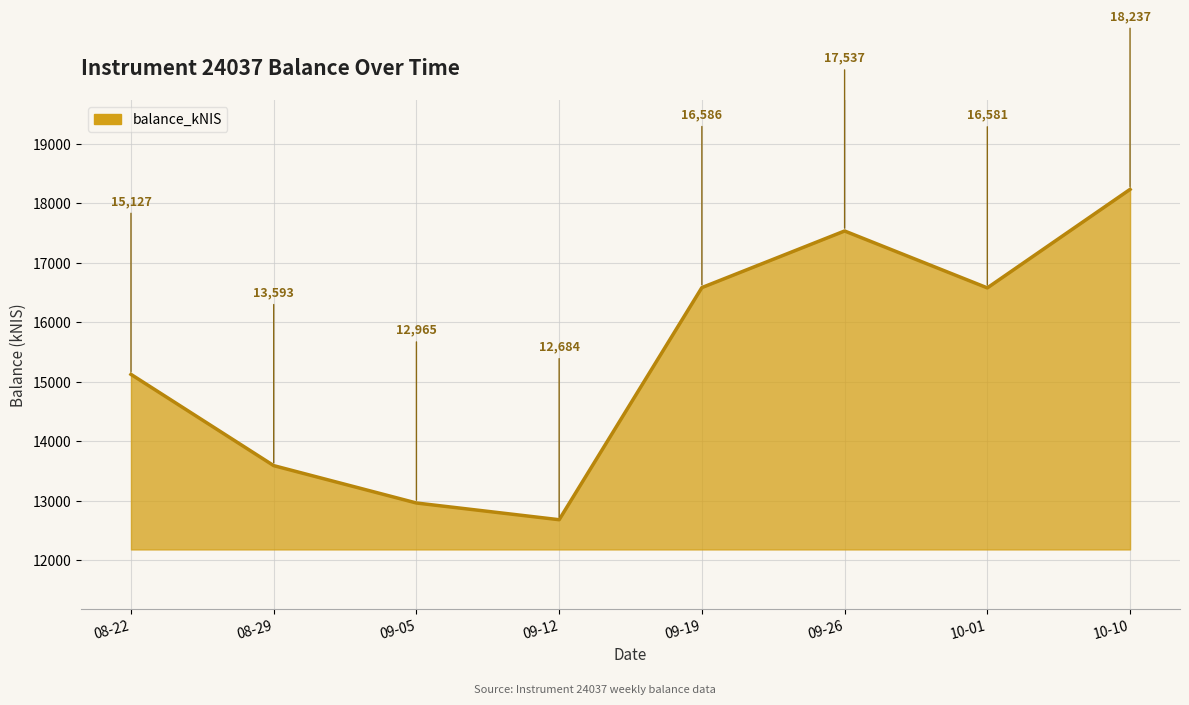

How many lines are shown in the chart?

1